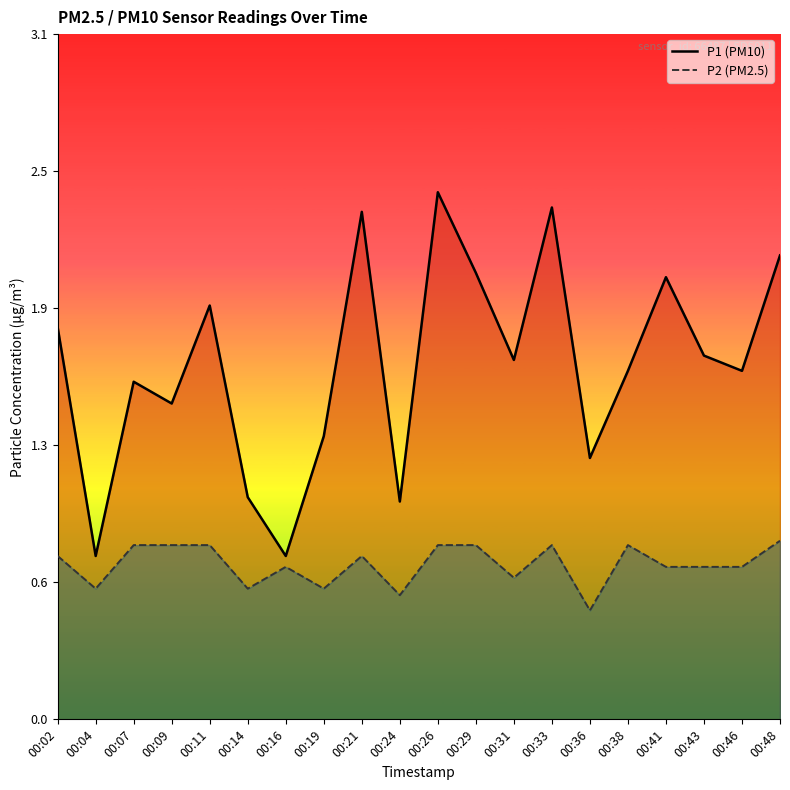

Rank the categories by P1 value from lowest to highest.

00:04, 00:16, 00:24, 00:14, 00:36, 00:19, 00:09, 00:07, 00:38, 00:46, 00:31, 00:43, 00:02, 00:11, 00:41, 00:29, 00:48, 00:21, 00:33, 00:26